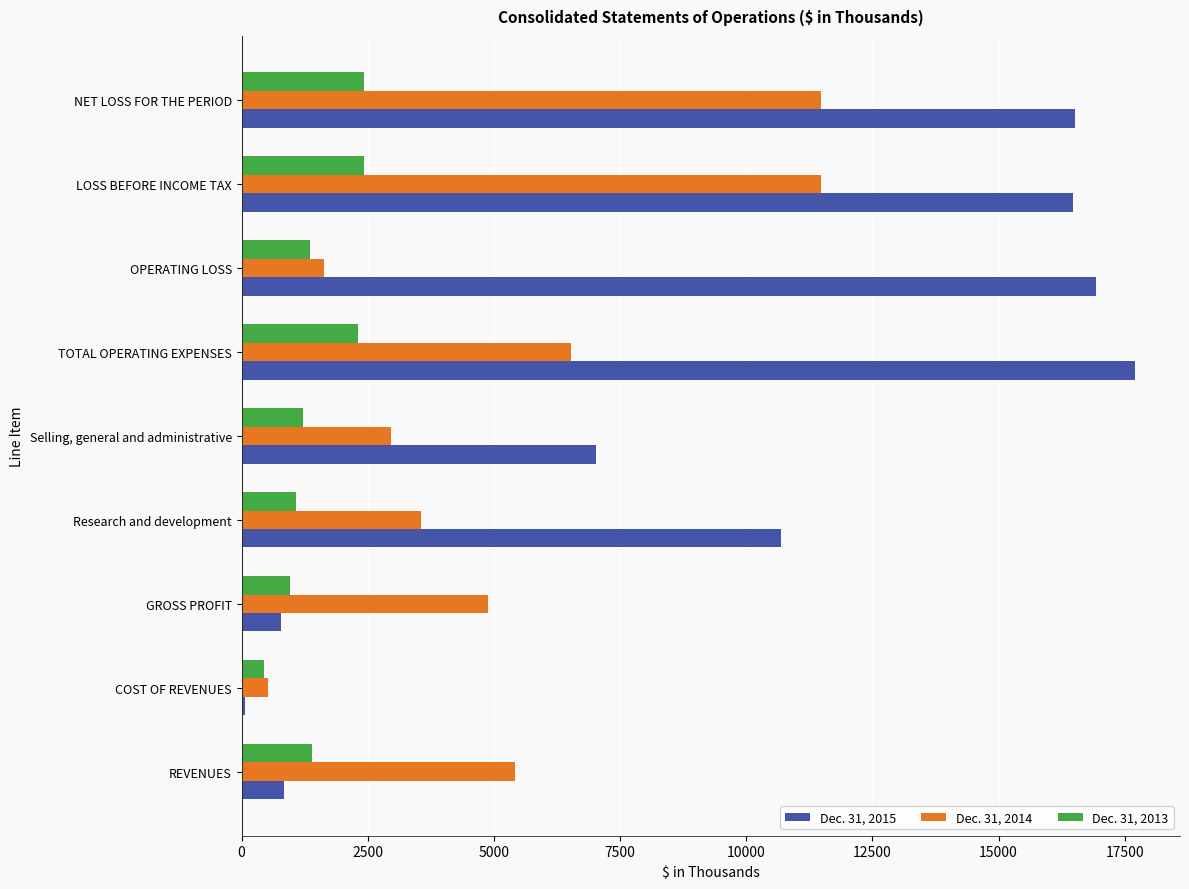

What is the difference between the maximum and minimum values in the Dec. 31, 2013 series?

1978